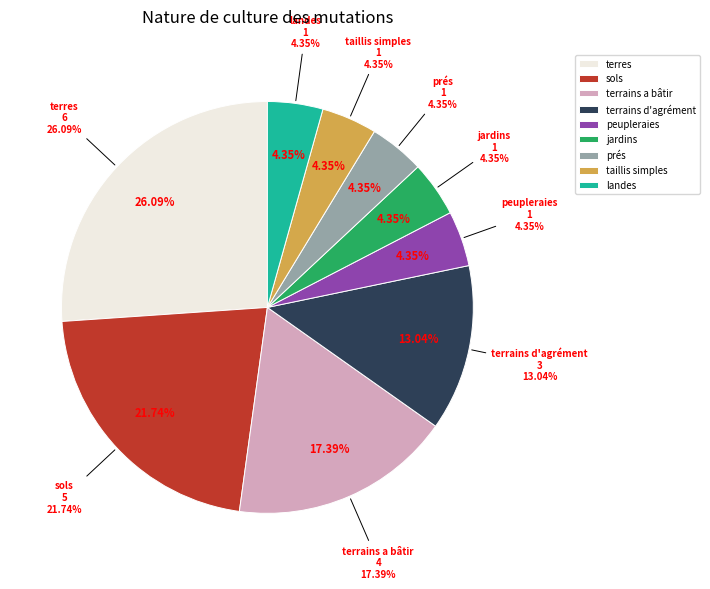

The landes slice represents 4% of the pie. True or false?

True